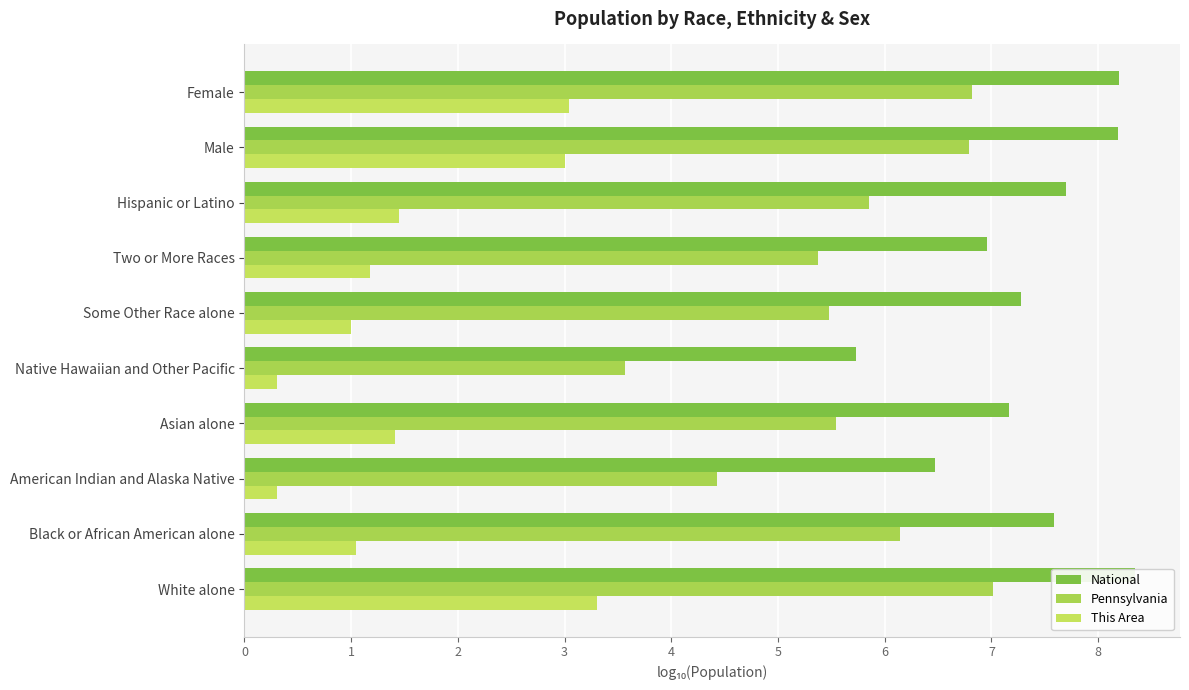

How many bars are there in total?

30